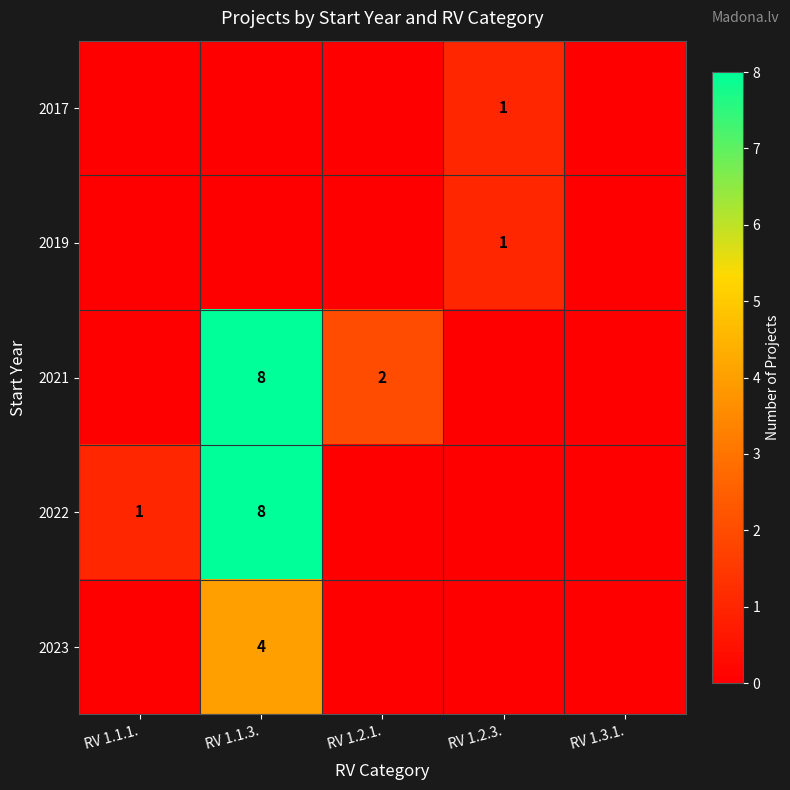

Is it true that 2022 equals 1 at RV 1.1.1.?

True